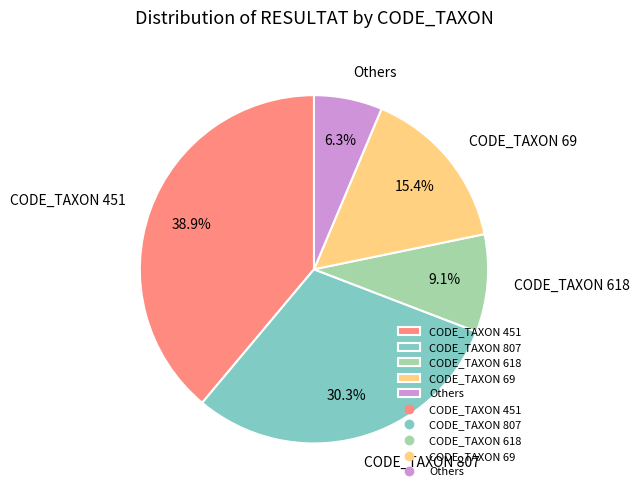

Rank the categories by value from lowest to highest.

Others, CODE_TAXON 618, CODE_TAXON 69, CODE_TAXON 807, CODE_TAXON 451